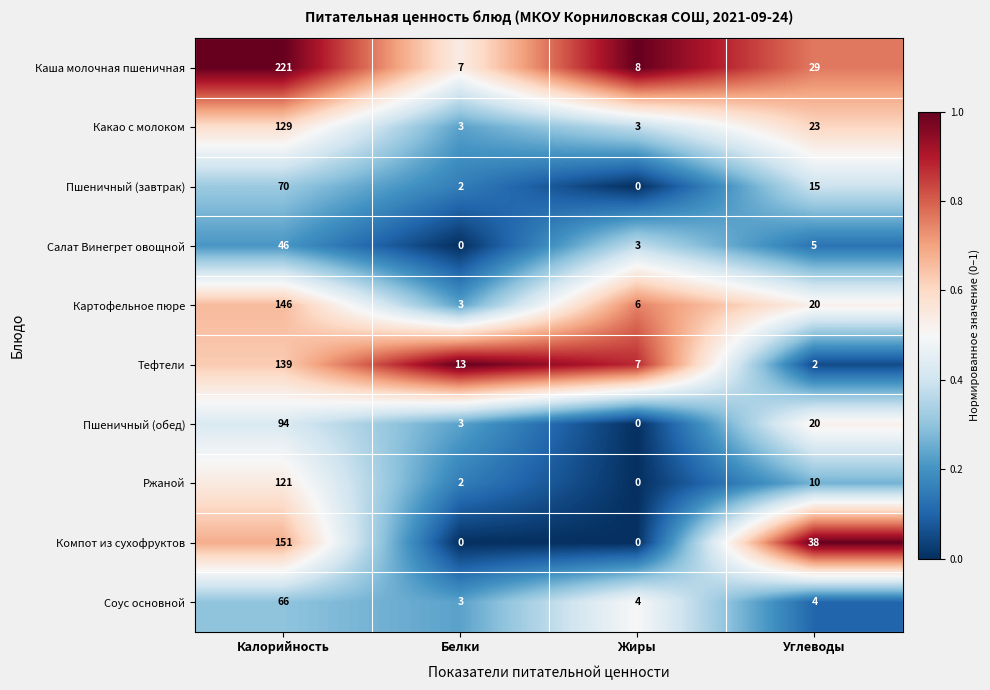

How many data points does each series have?

4